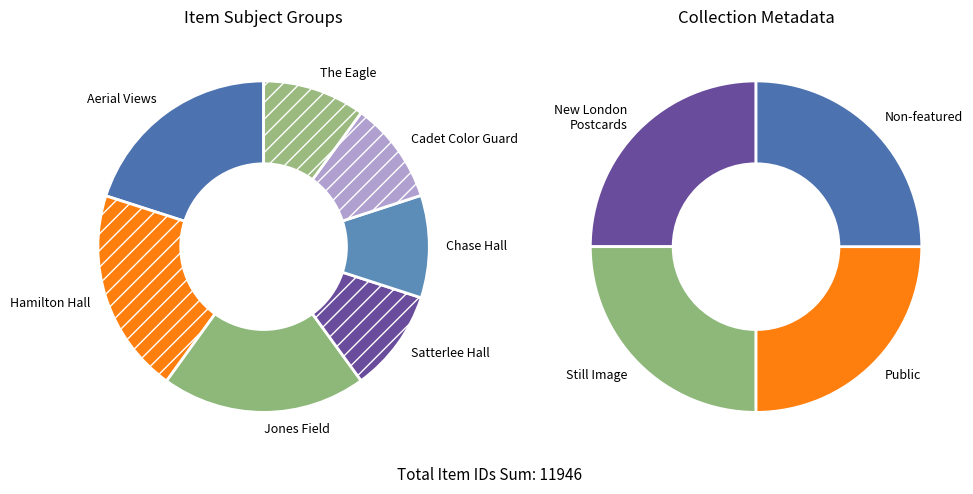

Does Hamilton Hall 1200 represent more than half of the total?

No